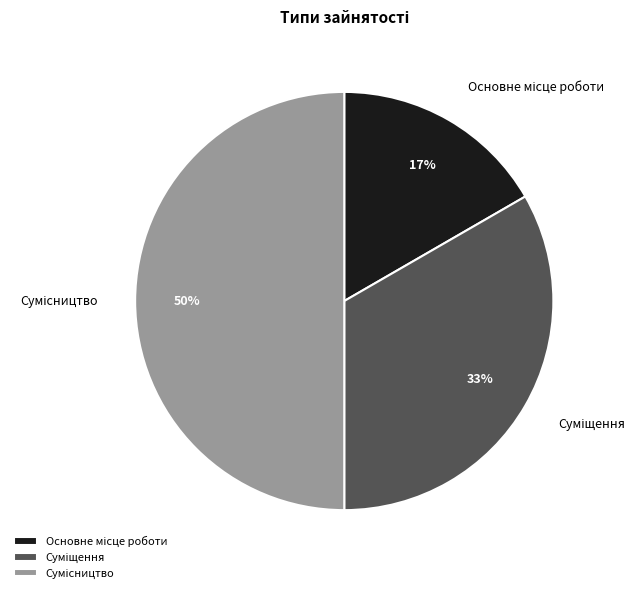

To the nearest percent, what is the average slice percentage?

33%